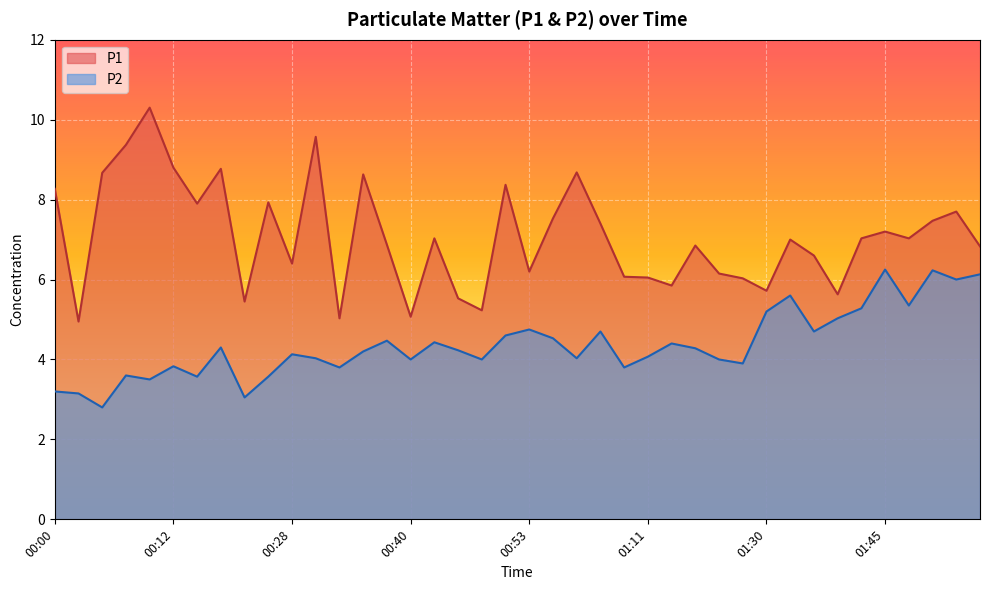

Which series changed the most between 00:23 and 01:16?

P1